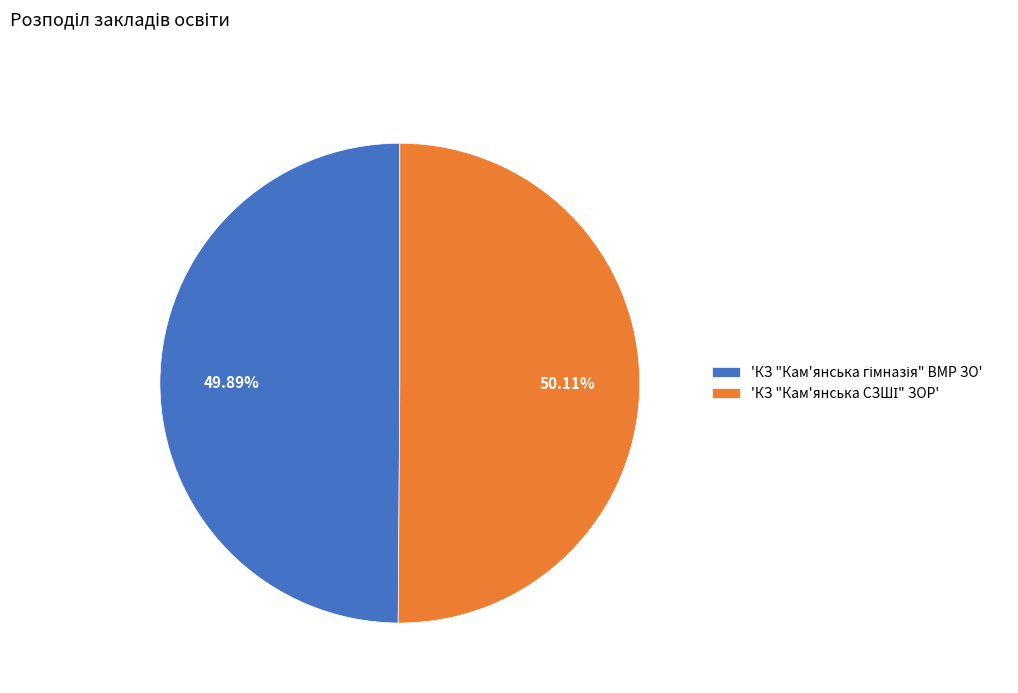

Is there any slice that represents more than half of the pie?

Yes